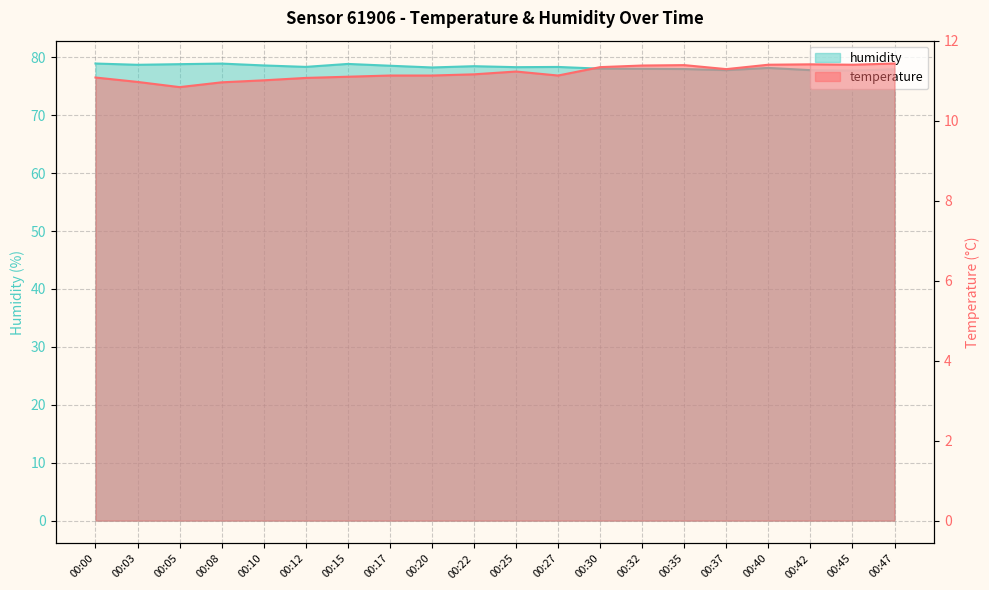

Is it true that temperature equals 11.0 at 00:03?

True